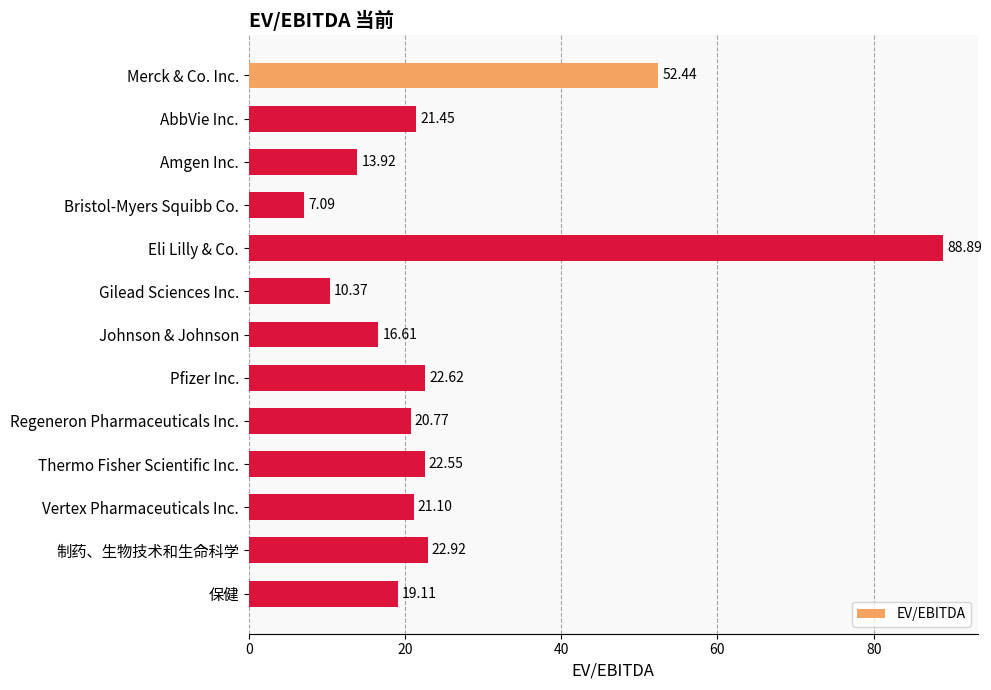

What is the difference between the maximum and second lowest values?

78.5